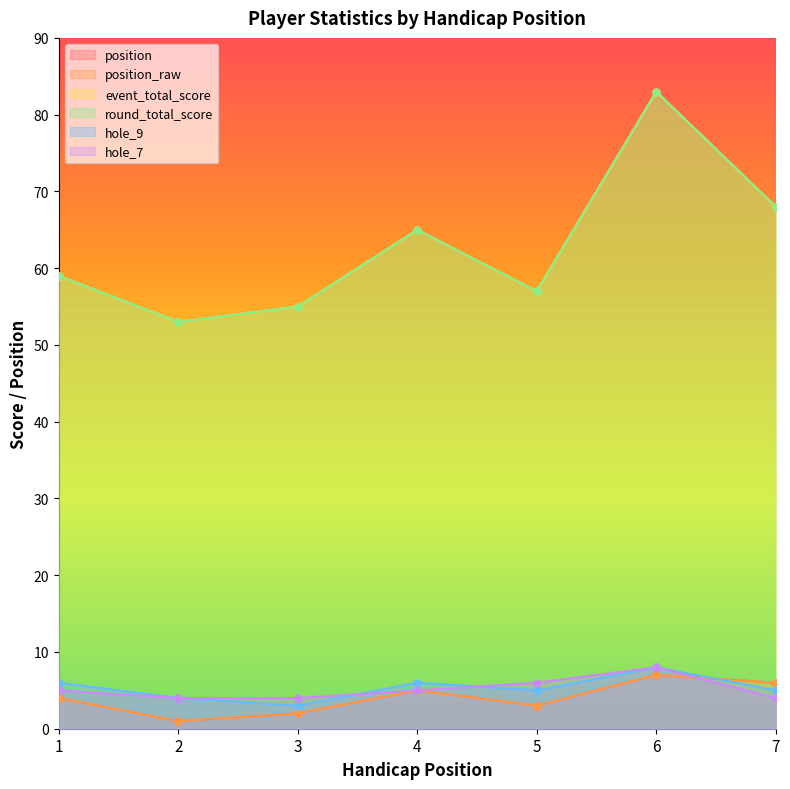

Reading left to right, extract all data points from this chart.

position: 1=4	2=1	3=2	4=5	5=3	6=7	7=6
position_raw: 1=4	2=1	3=2	4=5	5=3	6=7	7=6
event_total_score: 1=59	2=53	3=55	4=65	5=57	6=83	7=68
round_total_score: 1=59	2=53	3=55	4=65	5=57	6=83	7=68
hole_9: 1=6	2=4	3=3	4=6	5=5	6=8	7=5
hole_7: 1=5	2=4	3=4	4=5	5=6	6=8	7=4